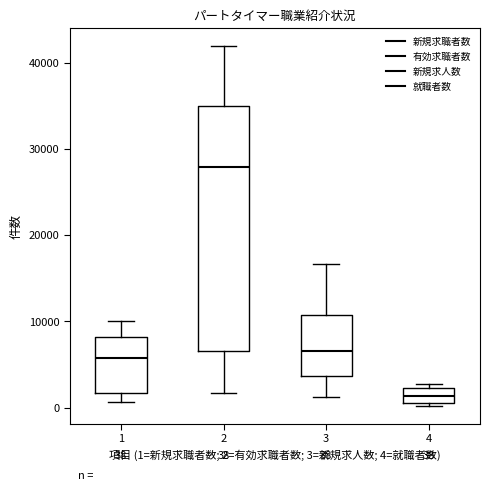

Which box's median line is the lowest?

4